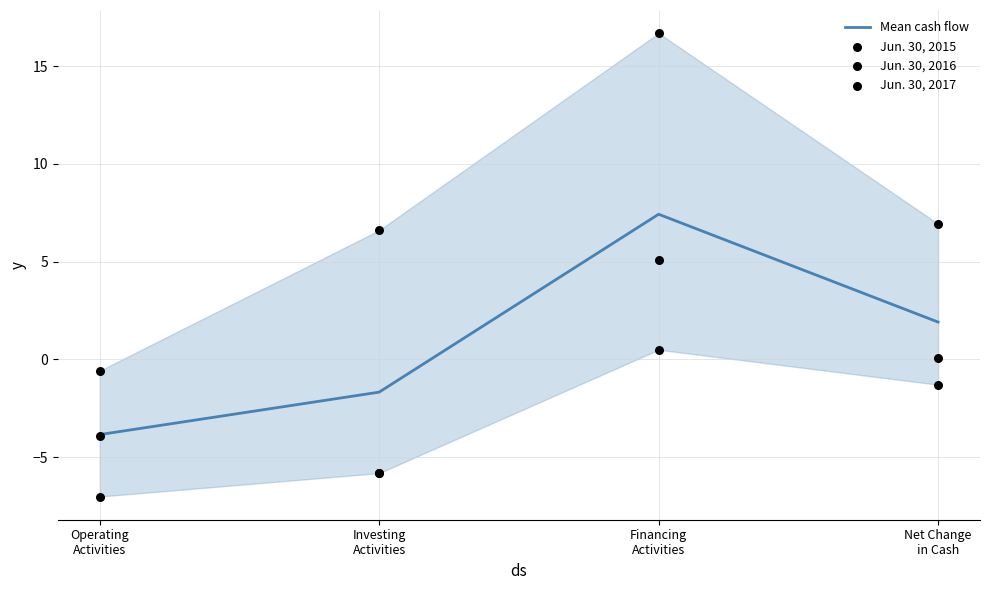

What is the total value across all series at Net Change
in Cash?

7.6